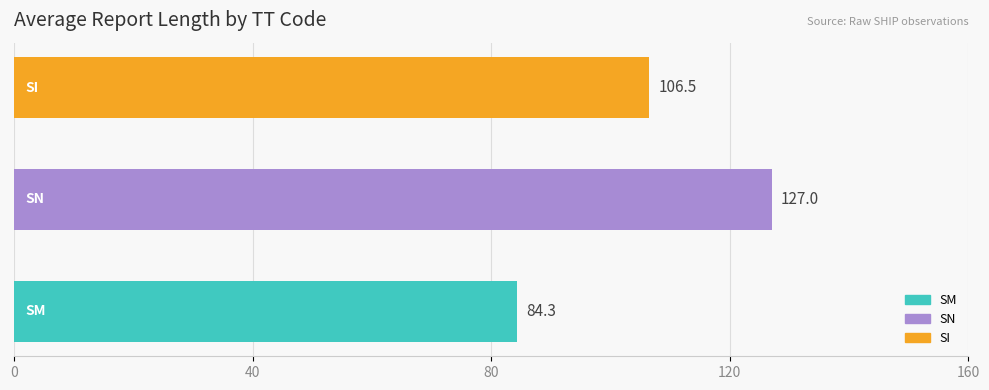

What is the ratio of the value at SI to the value at SM?

1.3